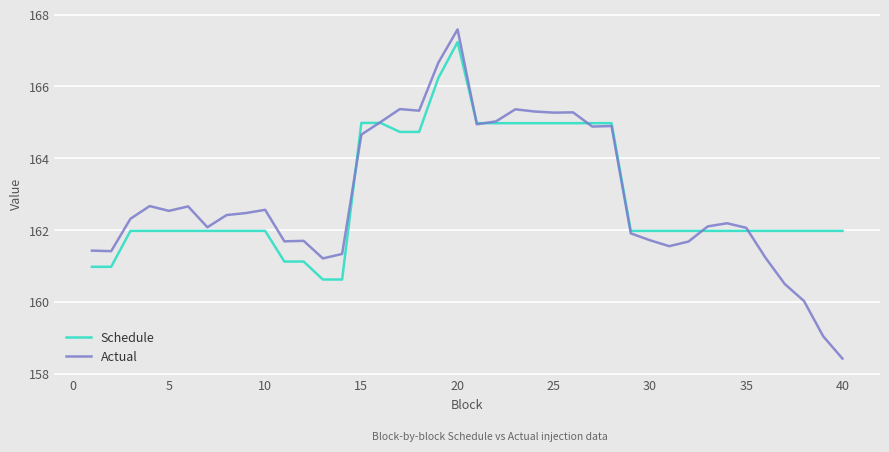

Which series has the largest range (max minus min)?

Actual